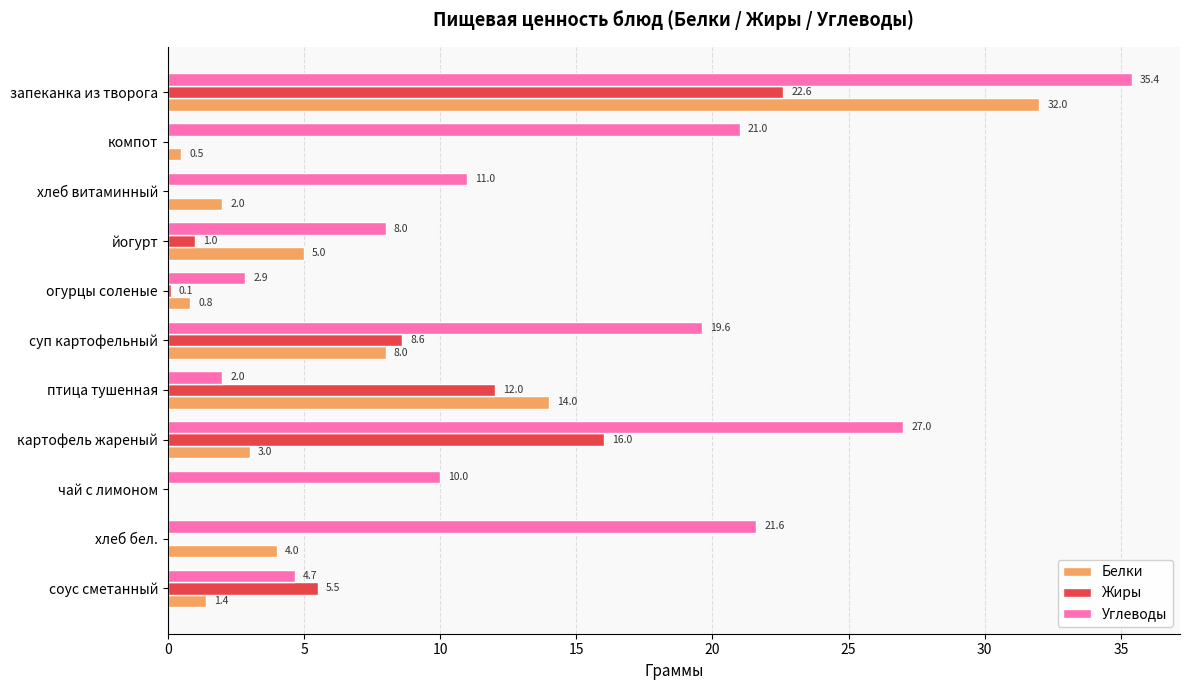

Which series changed the most between хлеб витаминный and чай с лимоном?

Белки